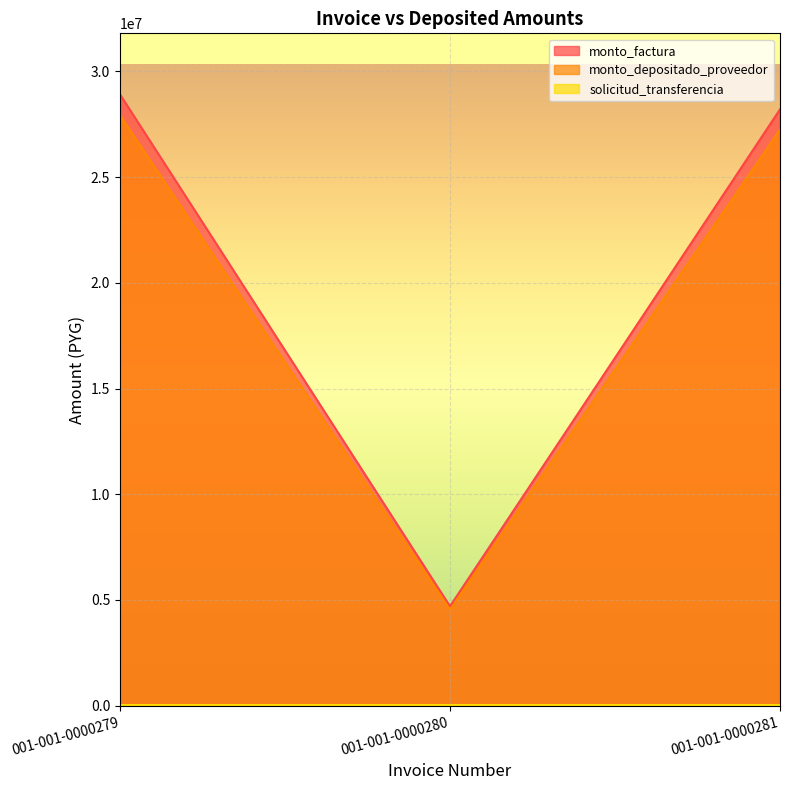

Reading left to right, list all the values displayed in this chart.

monto_factura: 001-001-0000279=28909836	001-001-0000280=4700650	001-001-0000281=28203900
monto_depositado_proveedor: 001-001-0000279=27930371	001-001-0000280=4541391	001-001-0000281=27248352
solicitud_transferencia: 001-001-0000279=29074	001-001-0000280=29066	001-001-0000281=29072